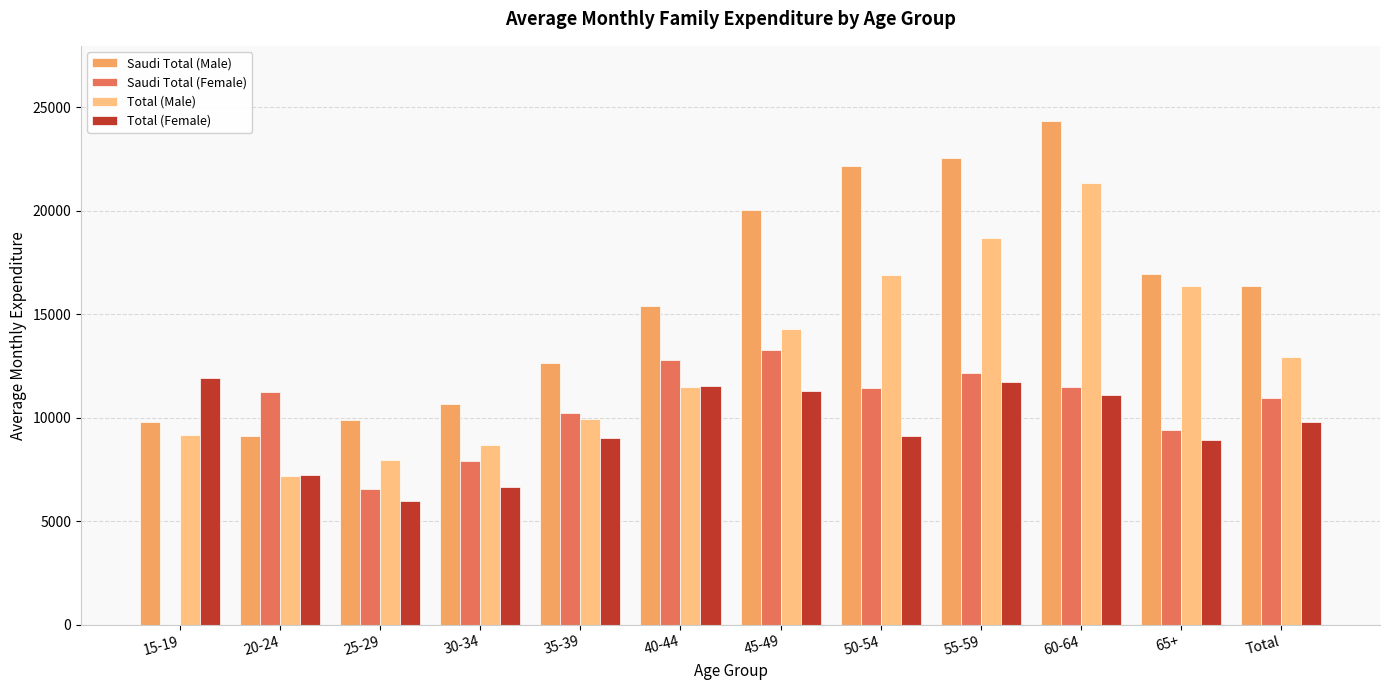

Between 25-29 and 55-59, which series saw the biggest shift?

Saudi Total (Male)